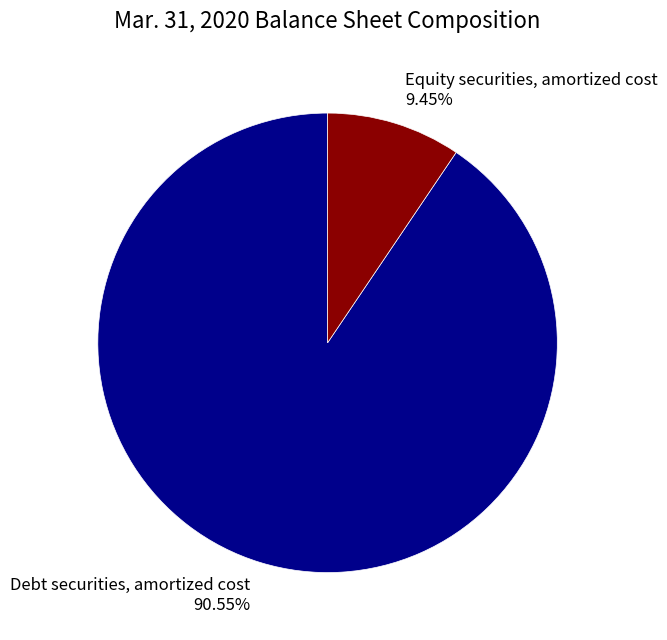

To the nearest percent, what is the difference between the largest and smallest slice percentages?

81%